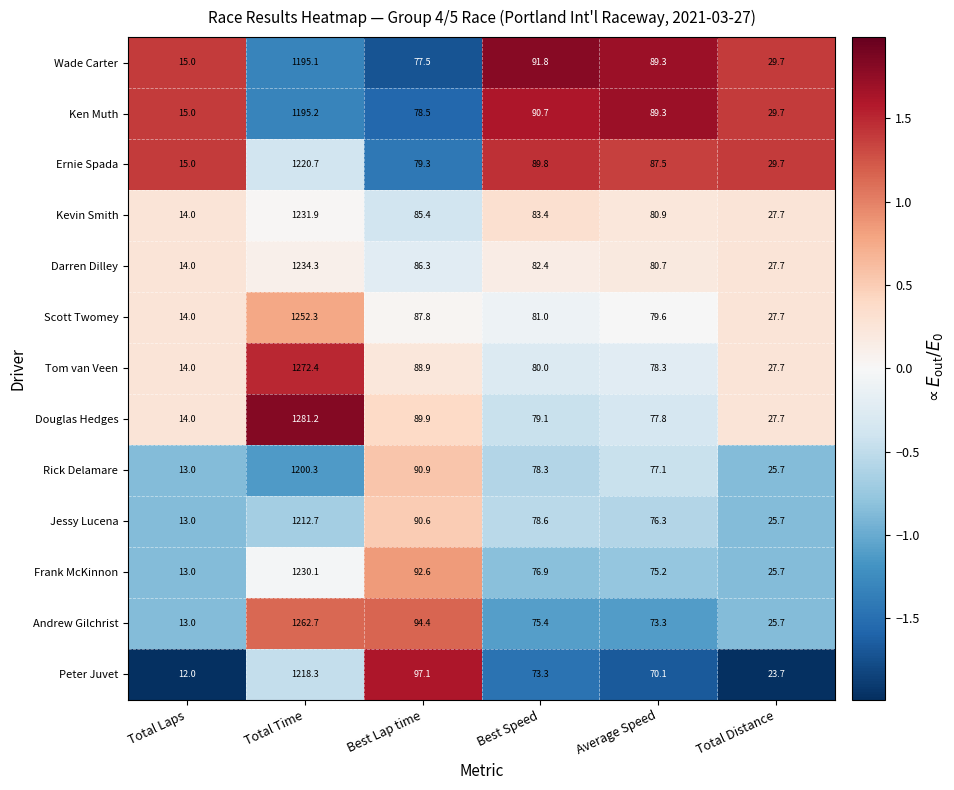

At which category is the sum across all series the highest?

Total Time